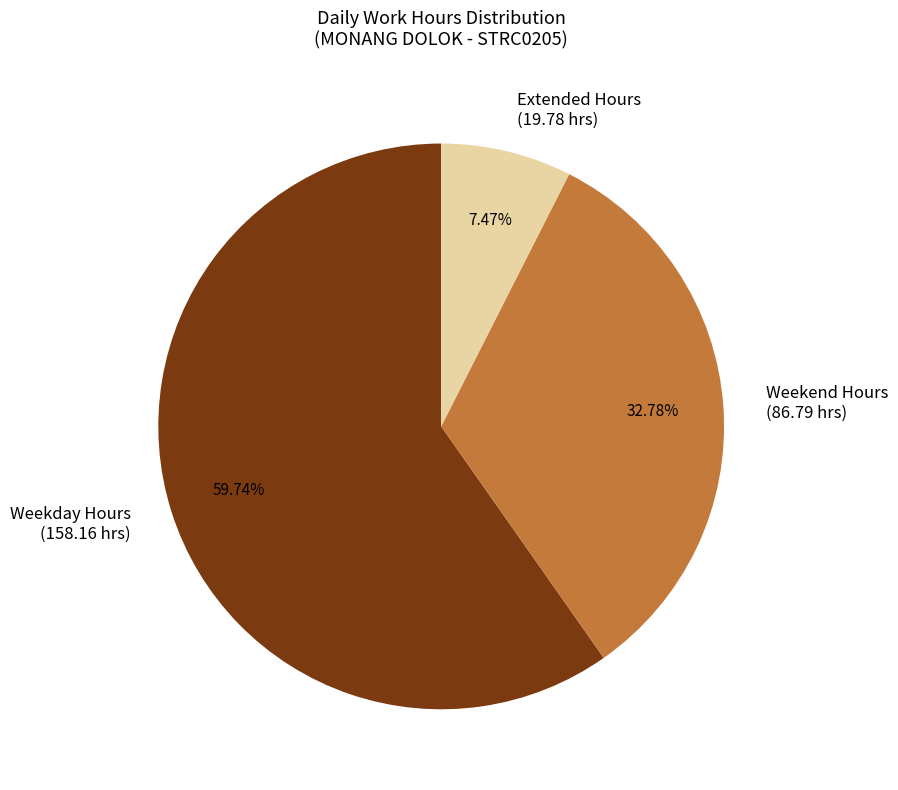

Does Weekend Hours (86.79 hrs) account for over 50% of the chart?

No